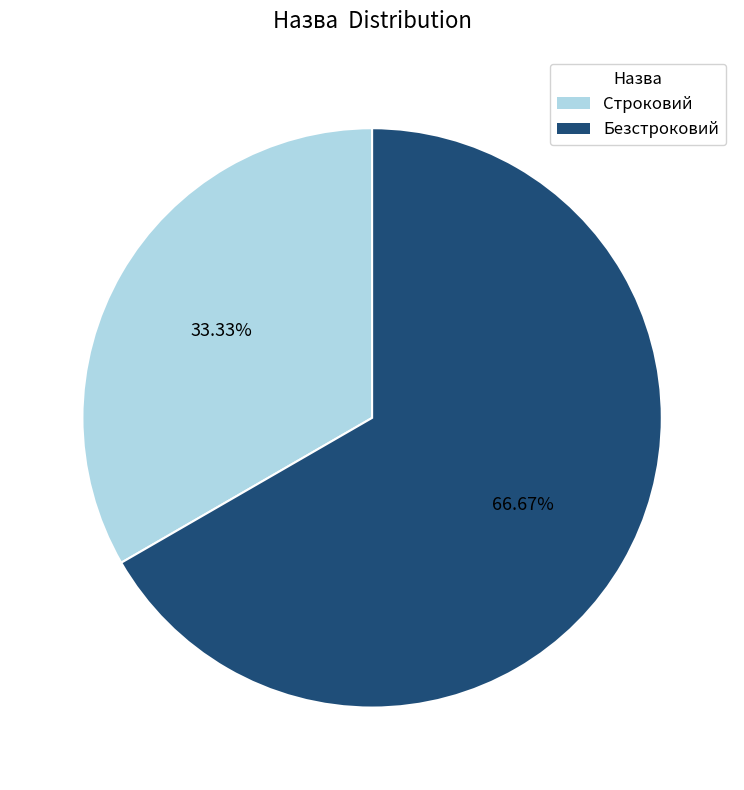

True or false: Строковий accounts for 33% of the total.

True